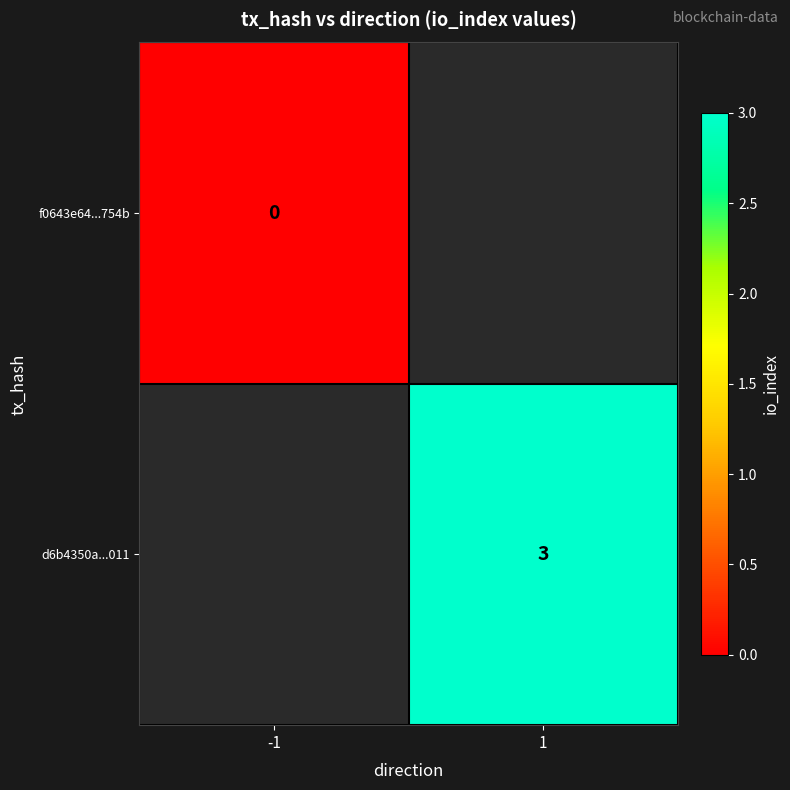

The d6b4350a...011 series shows 1 at 1. True or false?

False